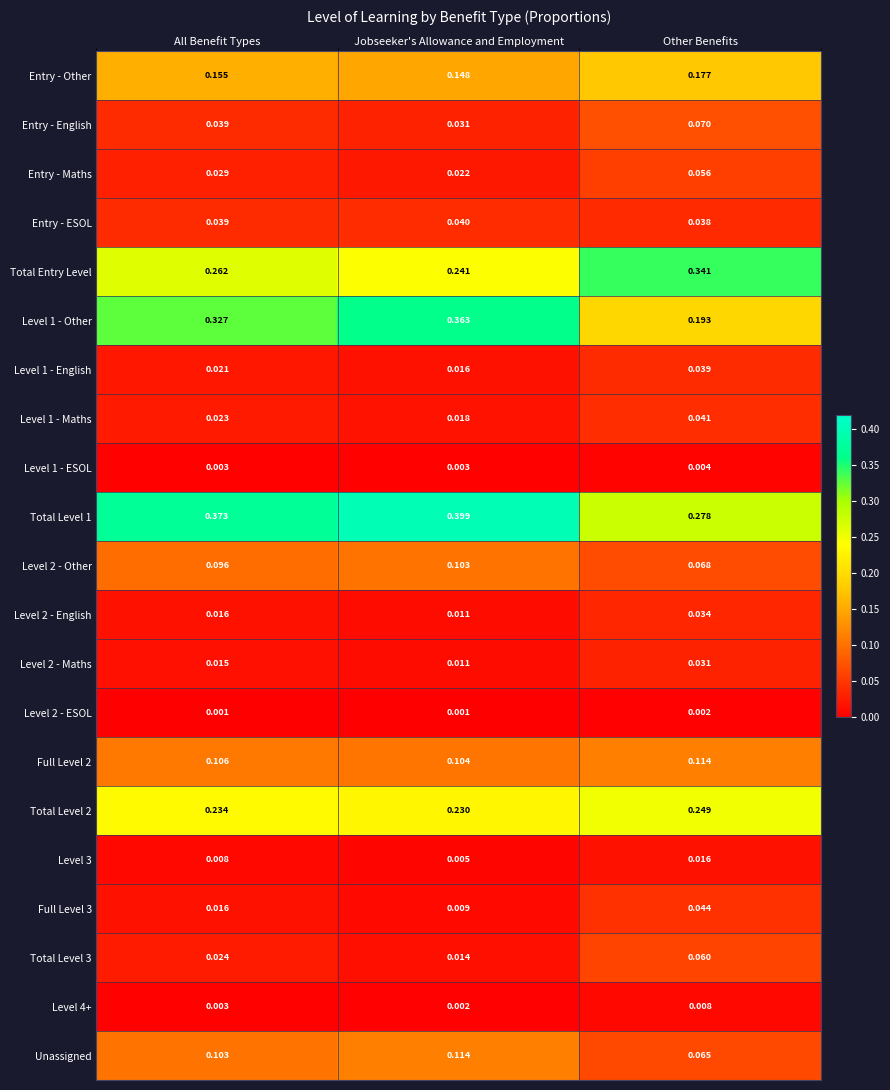

What is the total value across all series at Other Benefits?

1.9